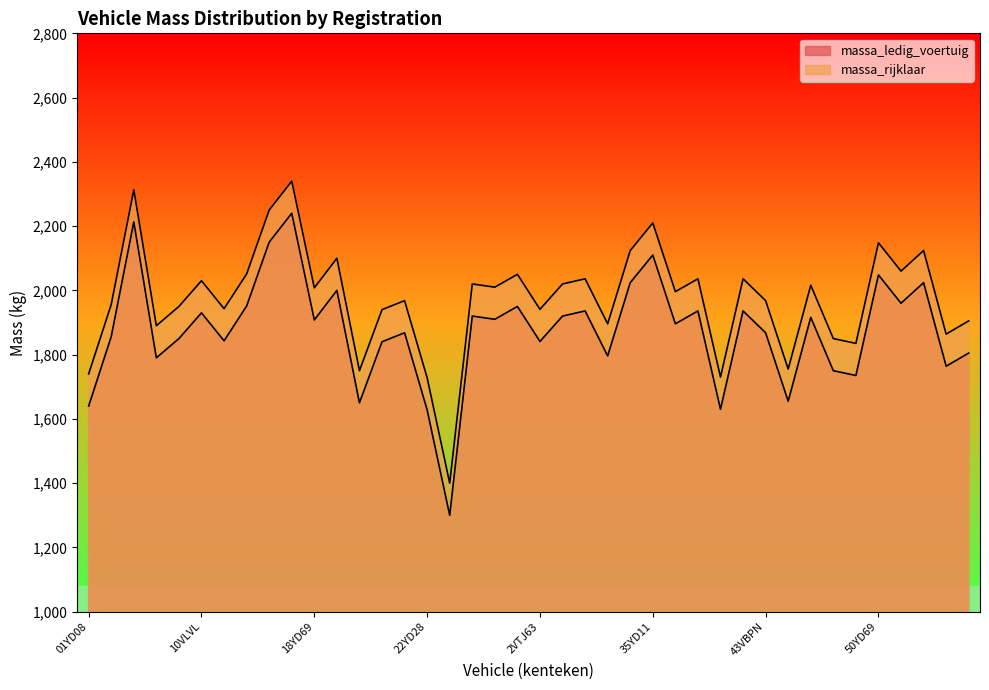

Rank the series by their maximum value, from highest to lowest.

massa_rijklaar, massa_ledig_voertuig